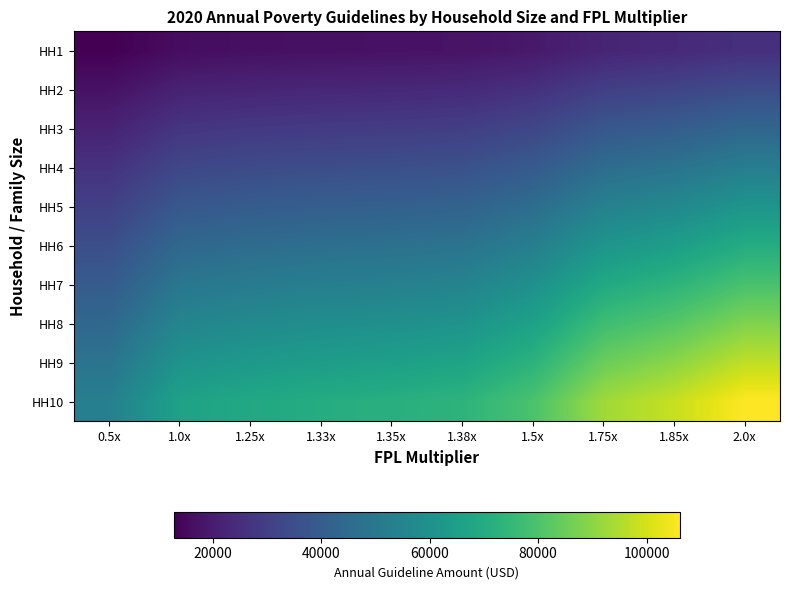

Reading left to right, list all the values displayed in this chart.

HH1: 0.5x=12760.0	1.0x=15950.0	1.25x=16588.0	1.33x=16970.8	1.35x=17226.0	1.38x=17608.8	1.5x=19140.0	1.75x=22330.0	1.85x=23606.0	2.0x=25520.0
HH2: 0.5x=17240.0	1.0x=21550.0	1.25x=22412.0	1.33x=22929.2	1.35x=23274.0	1.38x=23791.2	1.5x=25860.0	1.75x=30170.0	1.85x=31894.0	2.0x=34480.0
HH3: 0.5x=21720.0	1.0x=27150.0	1.25x=28236.0	1.33x=28887.6	1.35x=29322.0	1.38x=29973.6	1.5x=32580.0	1.75x=38010.0	1.85x=40182.0	2.0x=43440.0
HH4: 0.5x=26200.0	1.0x=32750.0	1.25x=34060.0	1.33x=34846.0	1.35x=35370.0	1.38x=36156.0	1.5x=39300.0	1.75x=45850.0	1.85x=48470.0	2.0x=52400.0
HH5: 0.5x=30680.0	1.0x=38350.0	1.25x=39884.0	1.33x=40804.4	1.35x=41418.0	1.38x=42338.4	1.5x=46020.0	1.75x=53690.0	1.85x=56758.0	2.0x=61360.0
HH6: 0.5x=35160.0	1.0x=43950.0	1.25x=45708.0	1.33x=46762.8	1.35x=47466.0	1.38x=48520.8	1.5x=52740.0	1.75x=61530.0	1.85x=65046.0	2.0x=70320.0
HH7: 0.5x=39640.0	1.0x=49550.0	1.25x=51532.0	1.33x=52721.2	1.35x=53514.0	1.38x=54703.2	1.5x=59460.0	1.75x=69370.0	1.85x=73334.0	2.0x=79280.0
HH8: 0.5x=44120.0	1.0x=55150.0	1.25x=57356.0	1.33x=58679.6	1.35x=59562.0	1.38x=60885.6	1.5x=66180.0	1.75x=77210.0	1.85x=81622.0	2.0x=88240.0
HH9: 0.5x=48600.0	1.0x=60750.0	1.25x=63180.0	1.33x=64638.0	1.35x=65610.0	1.38x=67068.0	1.5x=72900.0	1.75x=85050.0	1.85x=89910.0	2.0x=97200.0
HH10: 0.5x=53080.0	1.0x=66350.0	1.25x=69004.0	1.33x=70596.4	1.35x=71658.0	1.38x=73250.4	1.5x=79620.0	1.75x=92890.0	1.85x=98198.0	2.0x=106160.0